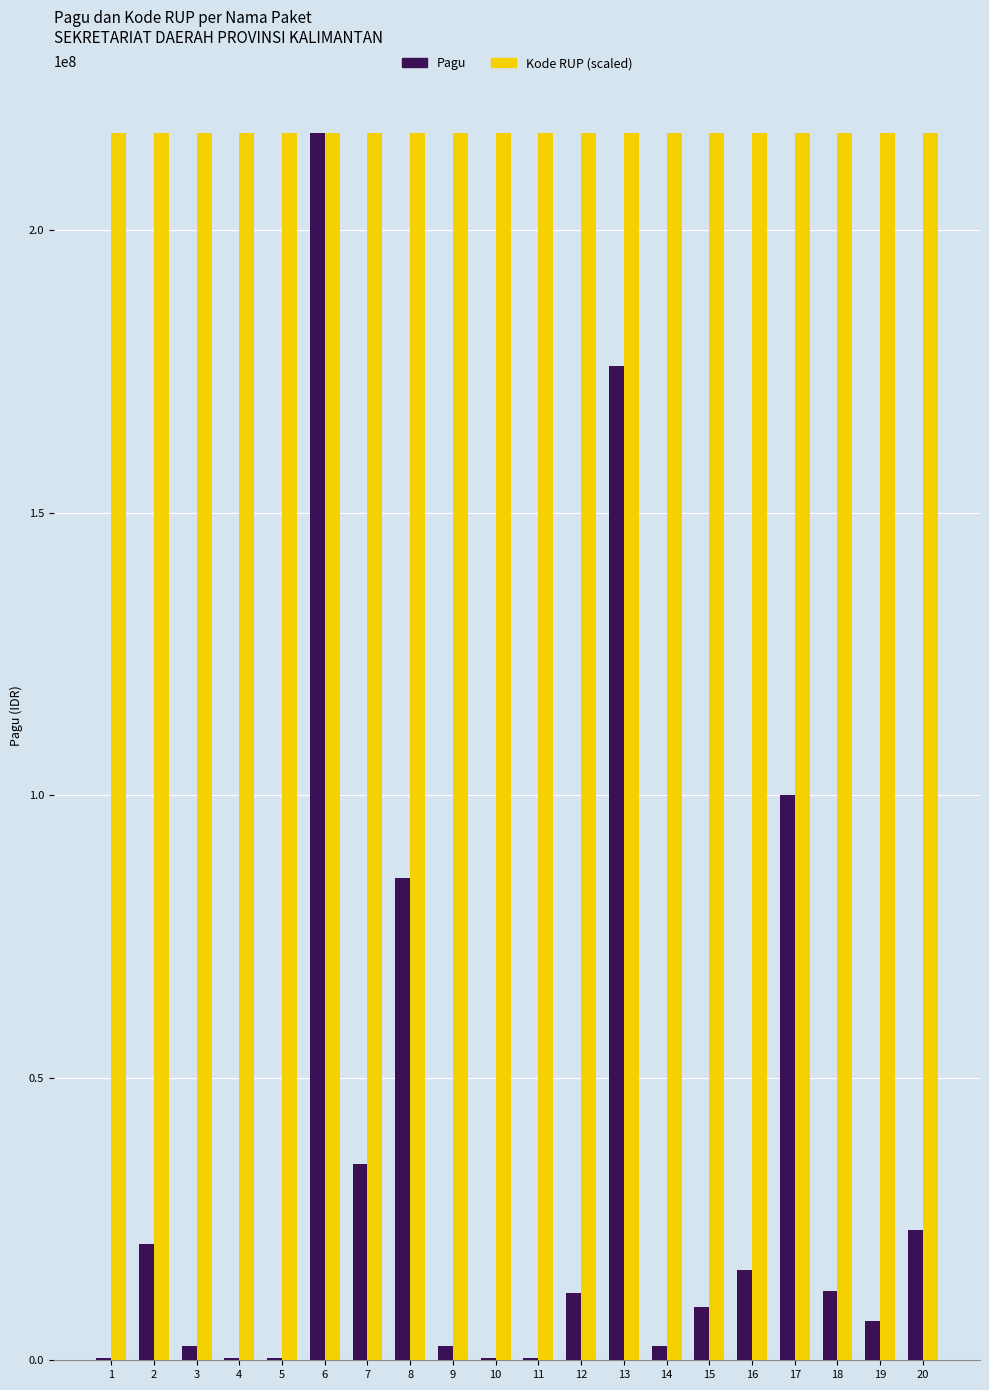

Is it true that Kode RUP (scaled) equals 217199321.9 at 4?

True